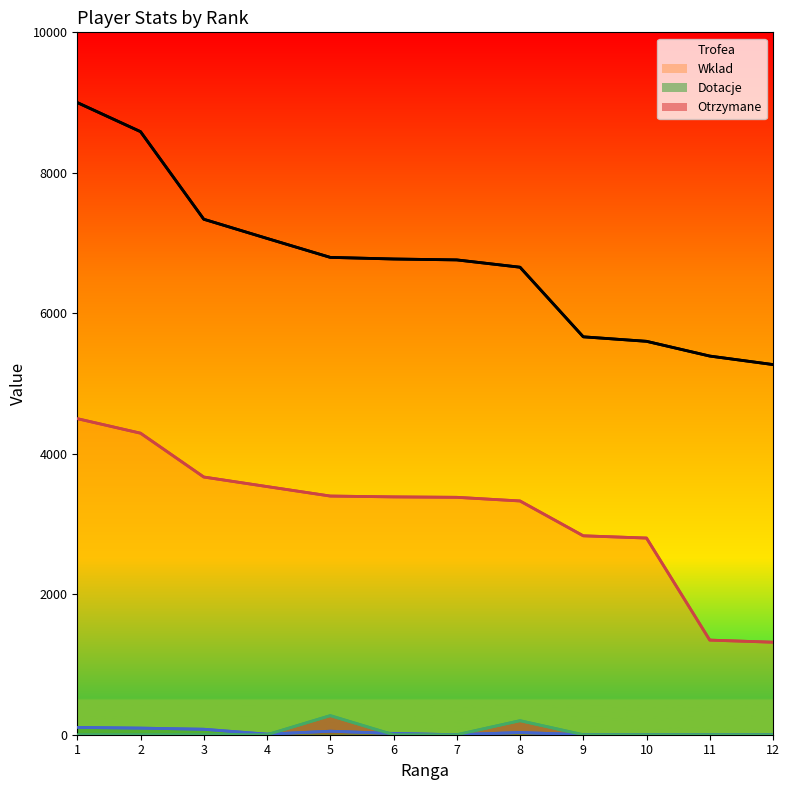

Count the number of categories in the chart.

12